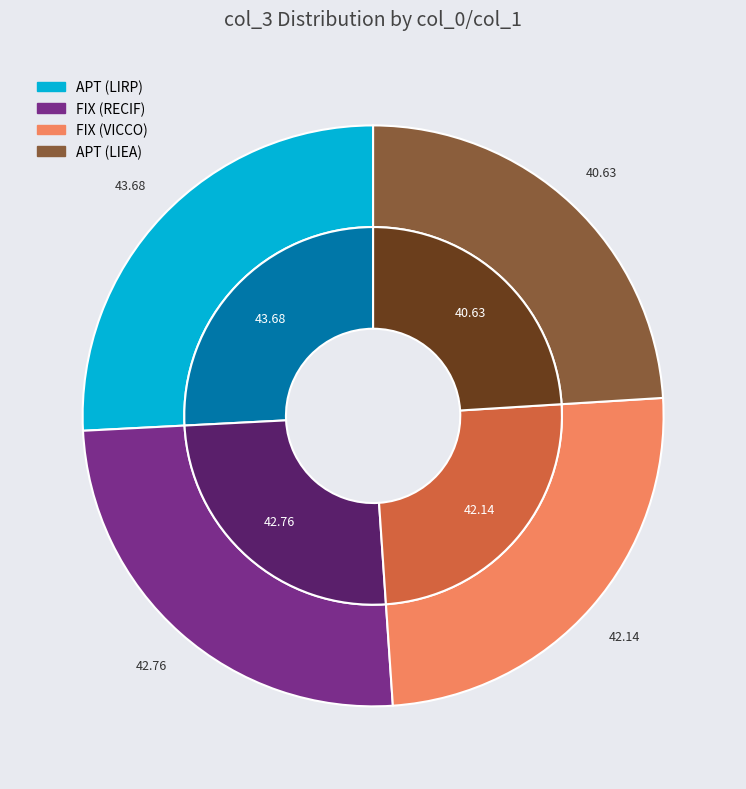

To the nearest percent, what percentage of the pie is APT (LIEA)?

24%